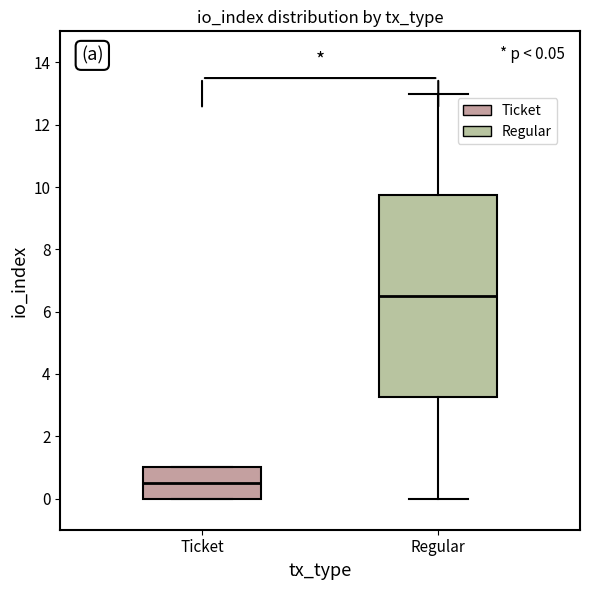

Which box has the highest median line?

Regular